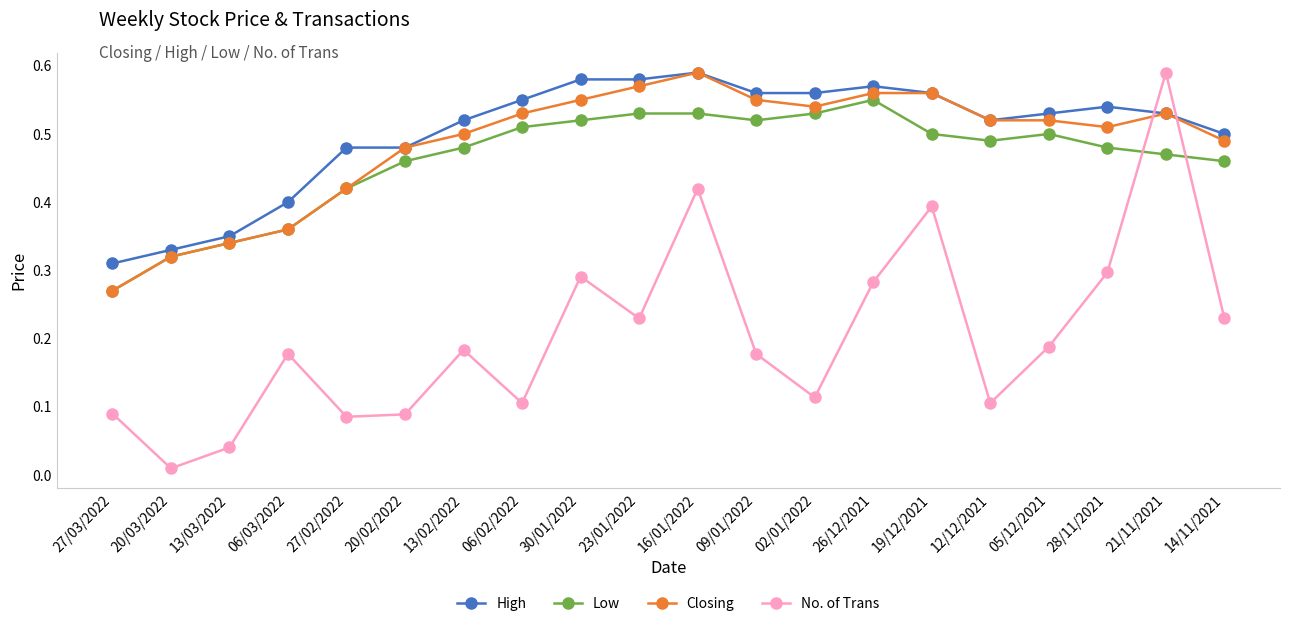

What is the label of the 14th point from the right?

13/02/2022